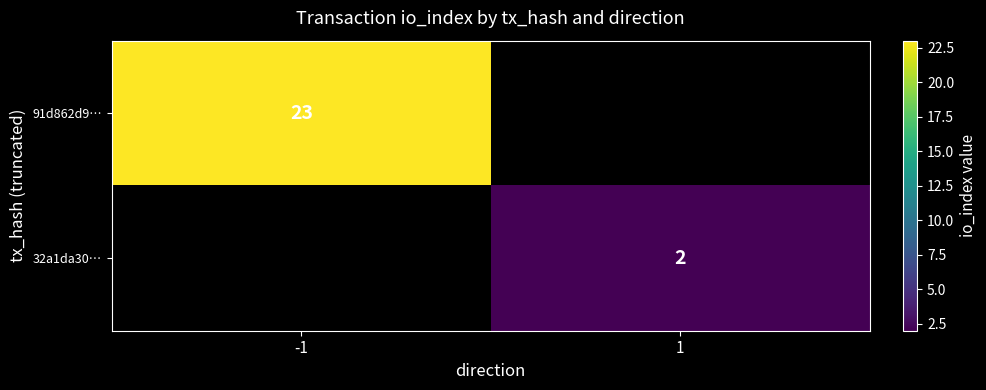

The 91d862d9… series shows 13 at -1. True or false?

False